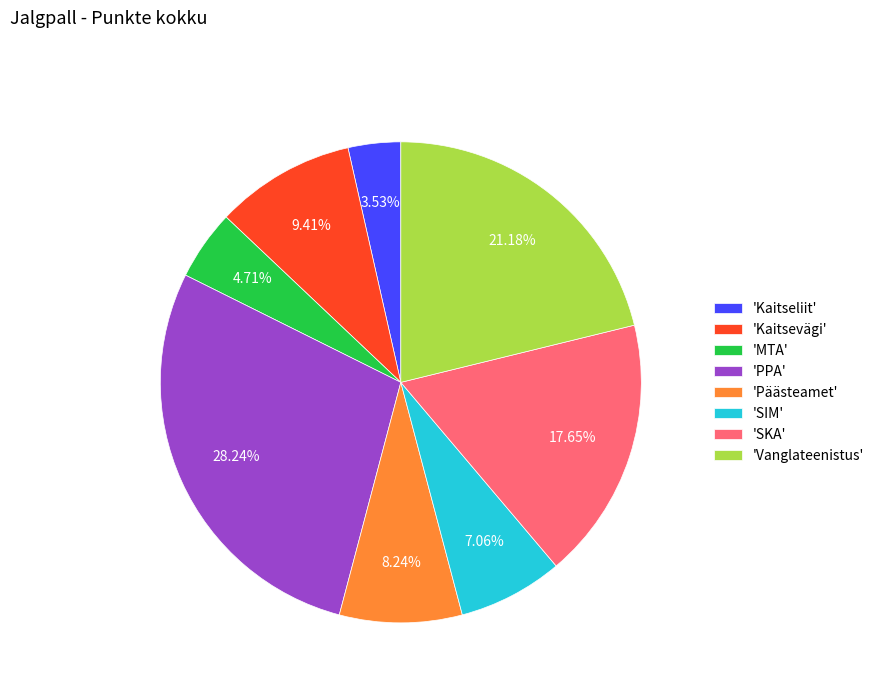

What is the smallest slice in the pie chart?

'Kaitseliit'